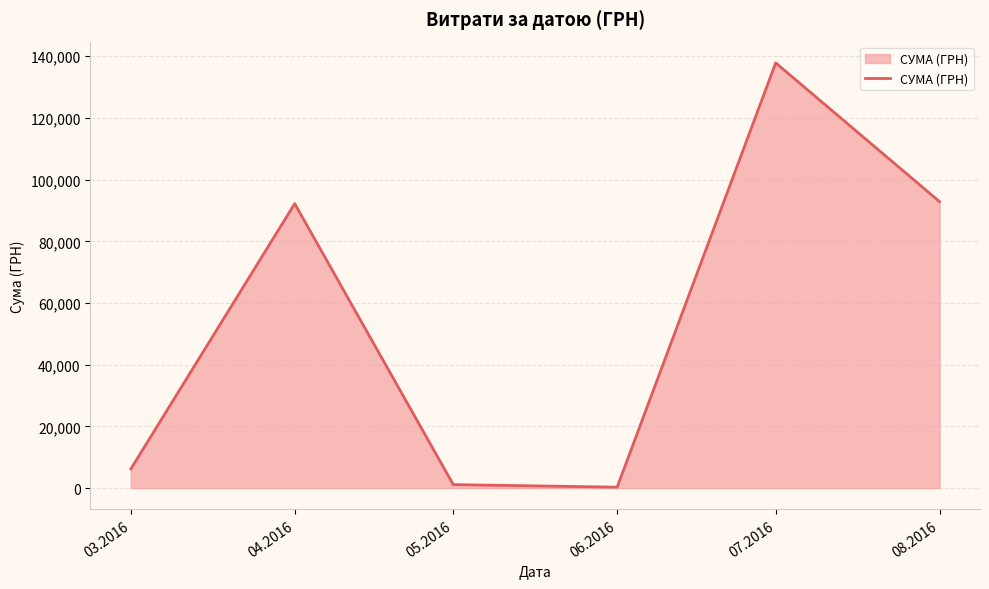

At which category does the data reach its first local peak?

04.2016